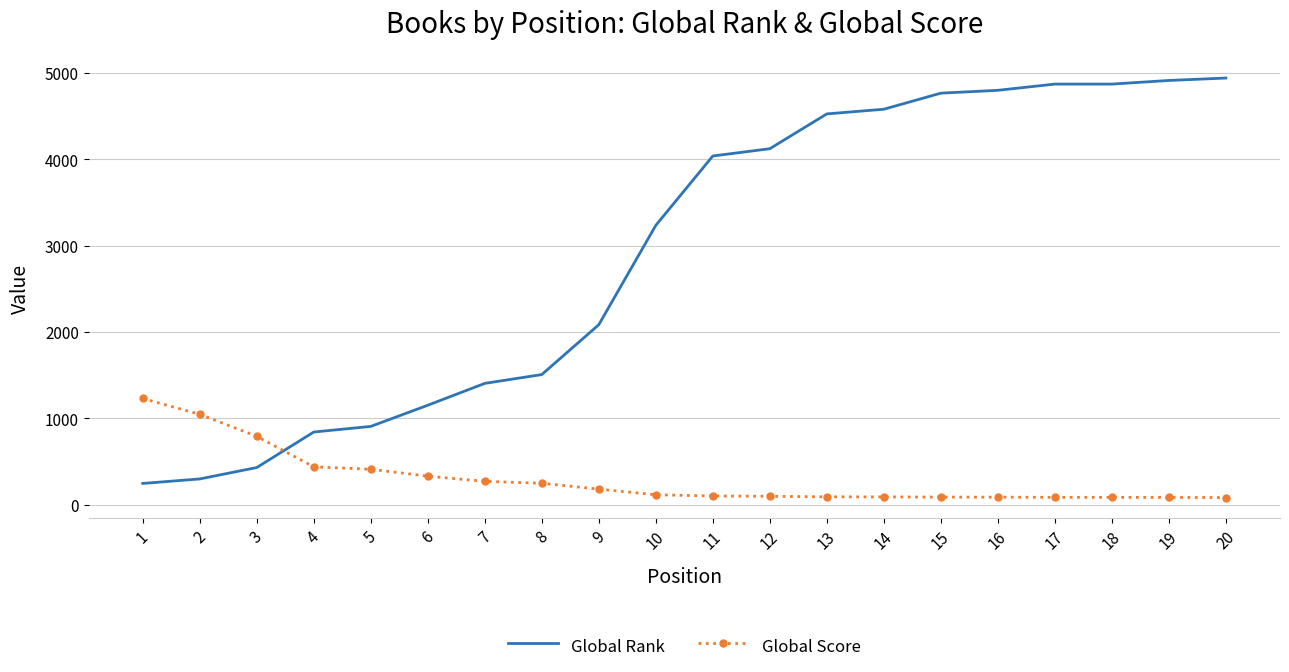

What are all the series names shown in the legend?

Global Rank, Global Score